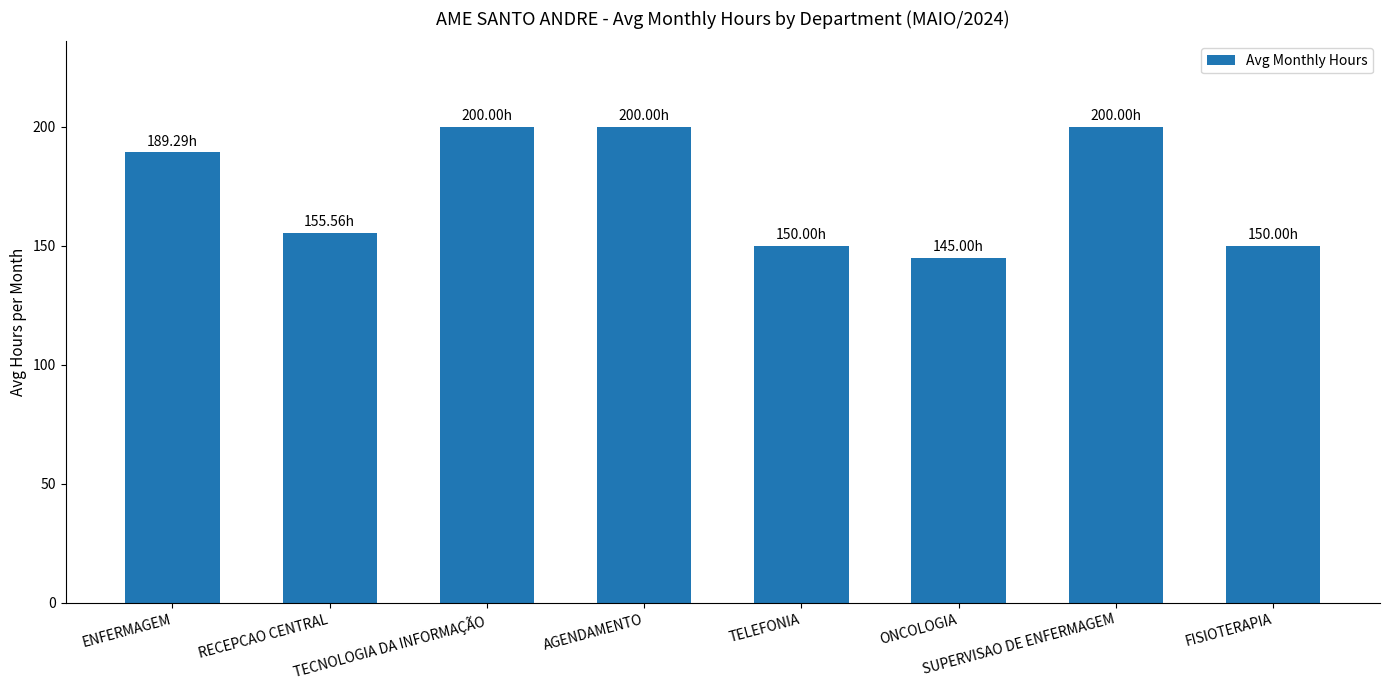

Does the chart contain any negative values?

No